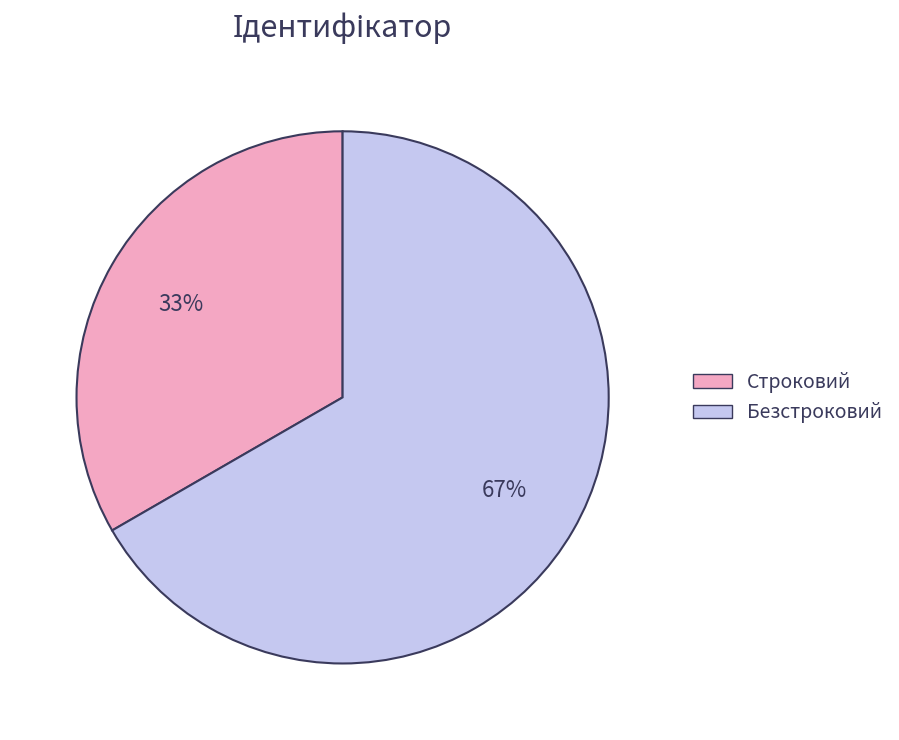

How many segments does this pie chart have?

2